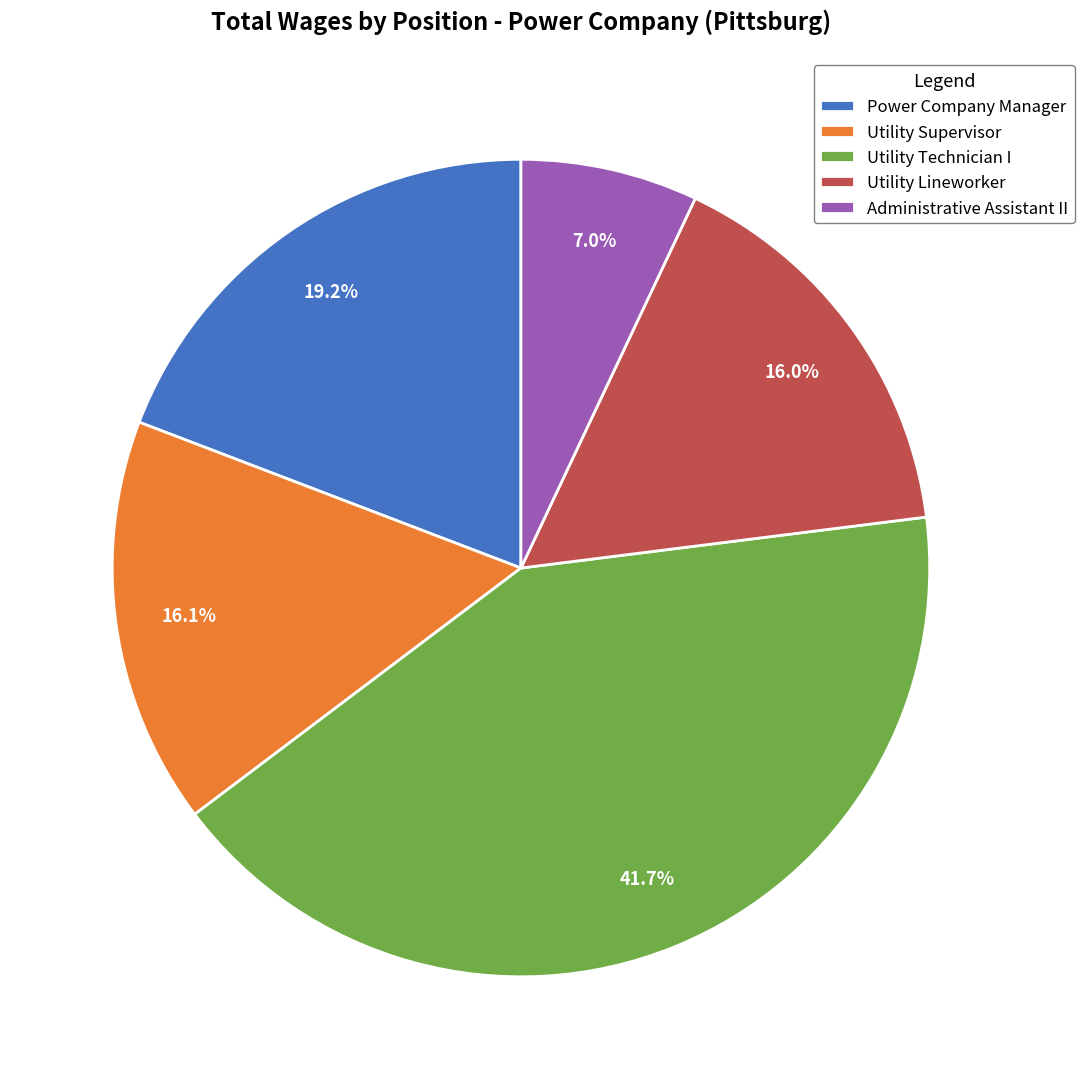

Does Utility Technician I account for over 50% of the chart?

No